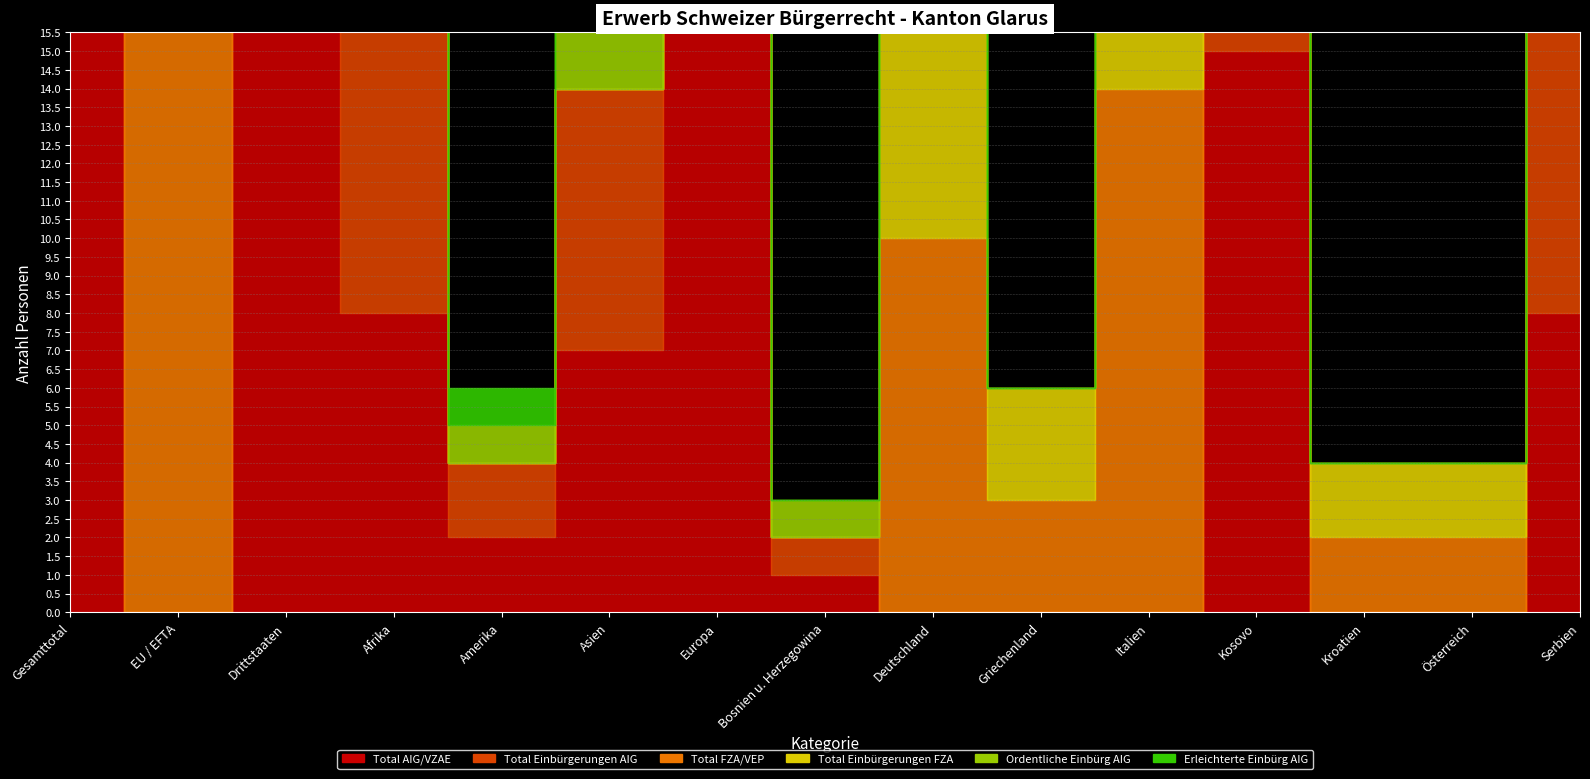

What is the label of the 9th point from the left?

Deutschland